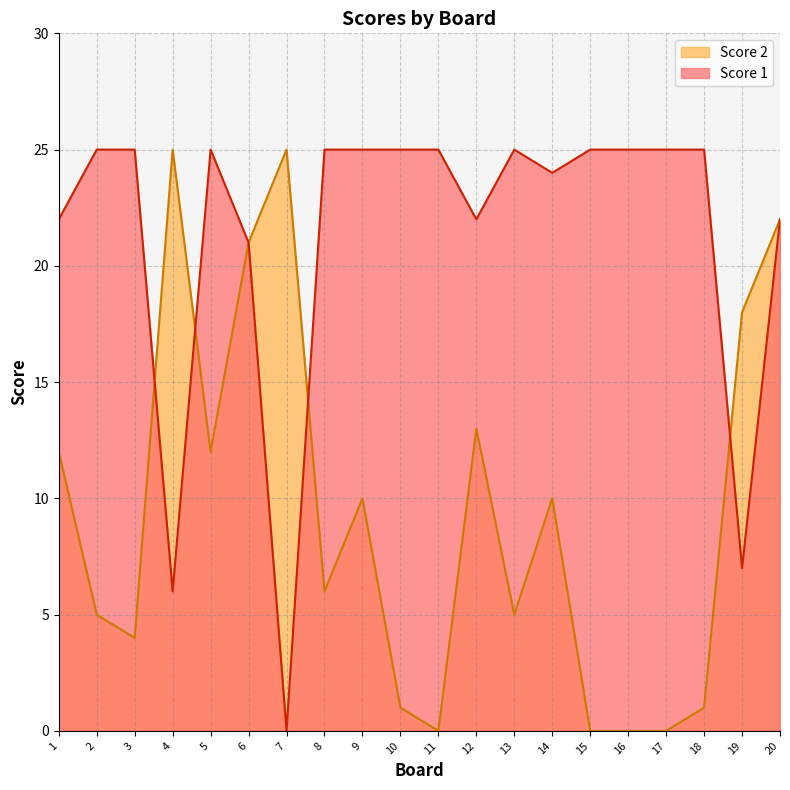

What is the total value across all series at 14?

34